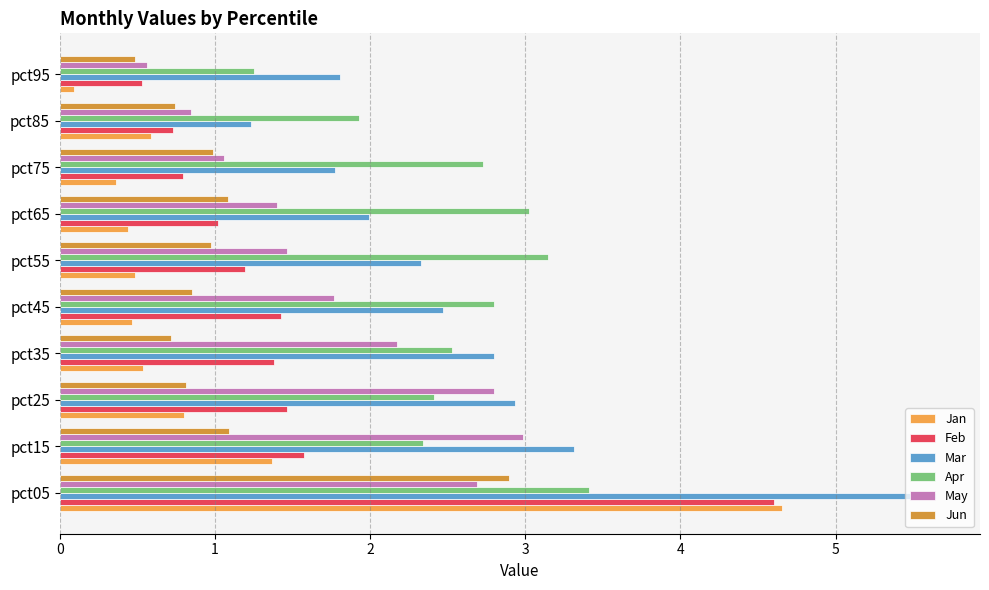

What is the maximum value shown in the chart?

5.6